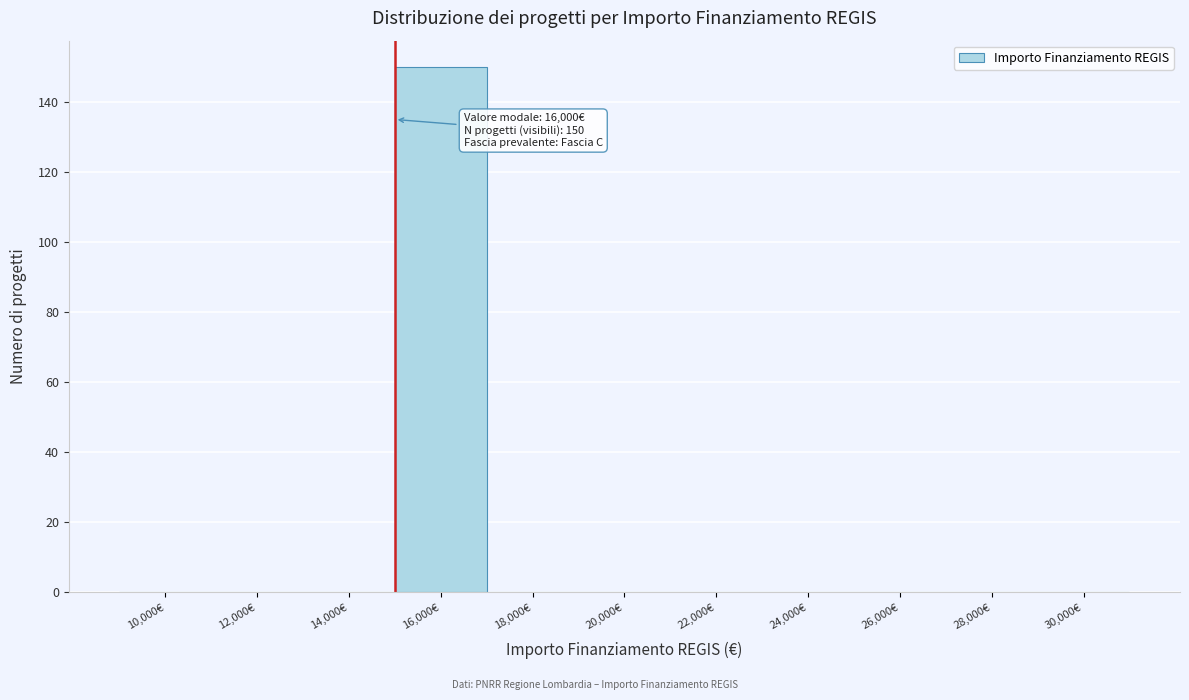

Reading left to right, what are all the values shown in this chart?

10,000€=0	12,000€=0	14,000€=0	16,000€=150	18,000€=0	20,000€=0	22,000€=0	24,000€=0	26,000€=0	28,000€=0	30,000€=0